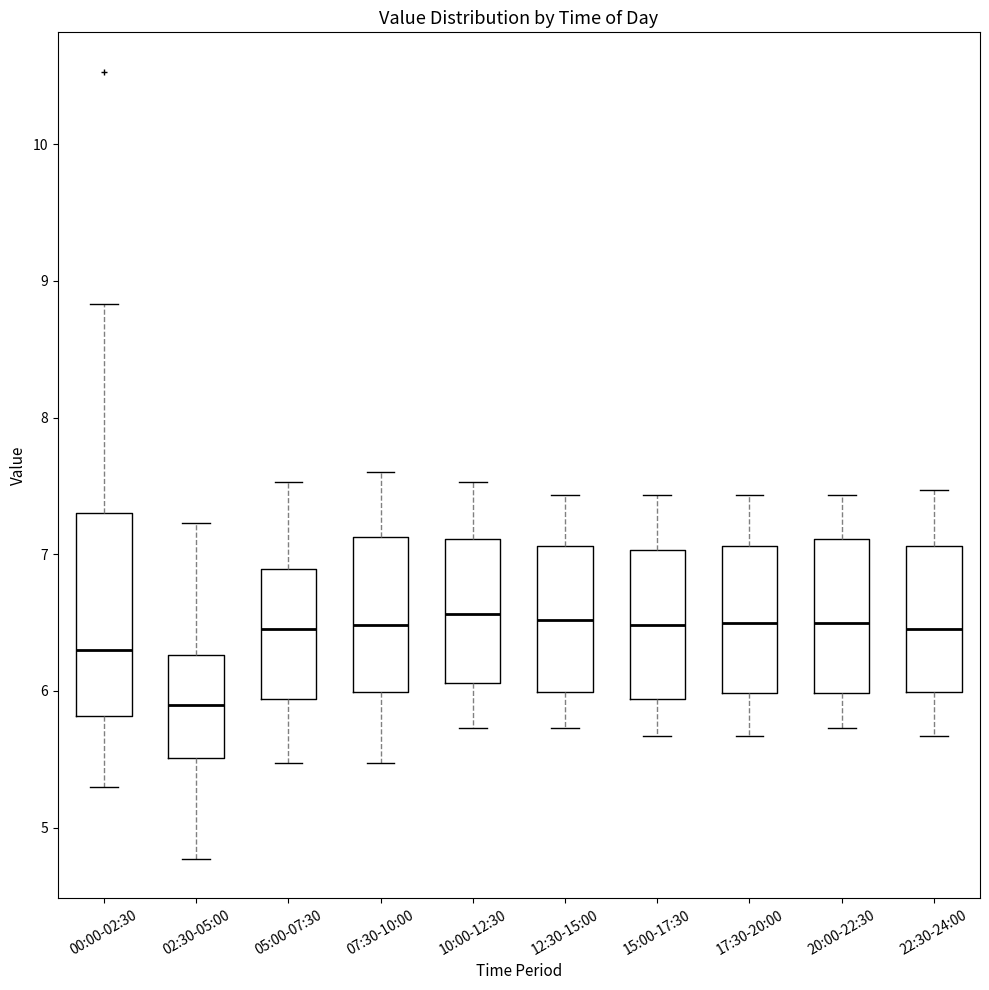

Which box has the lowest median line?

02:30-05:00